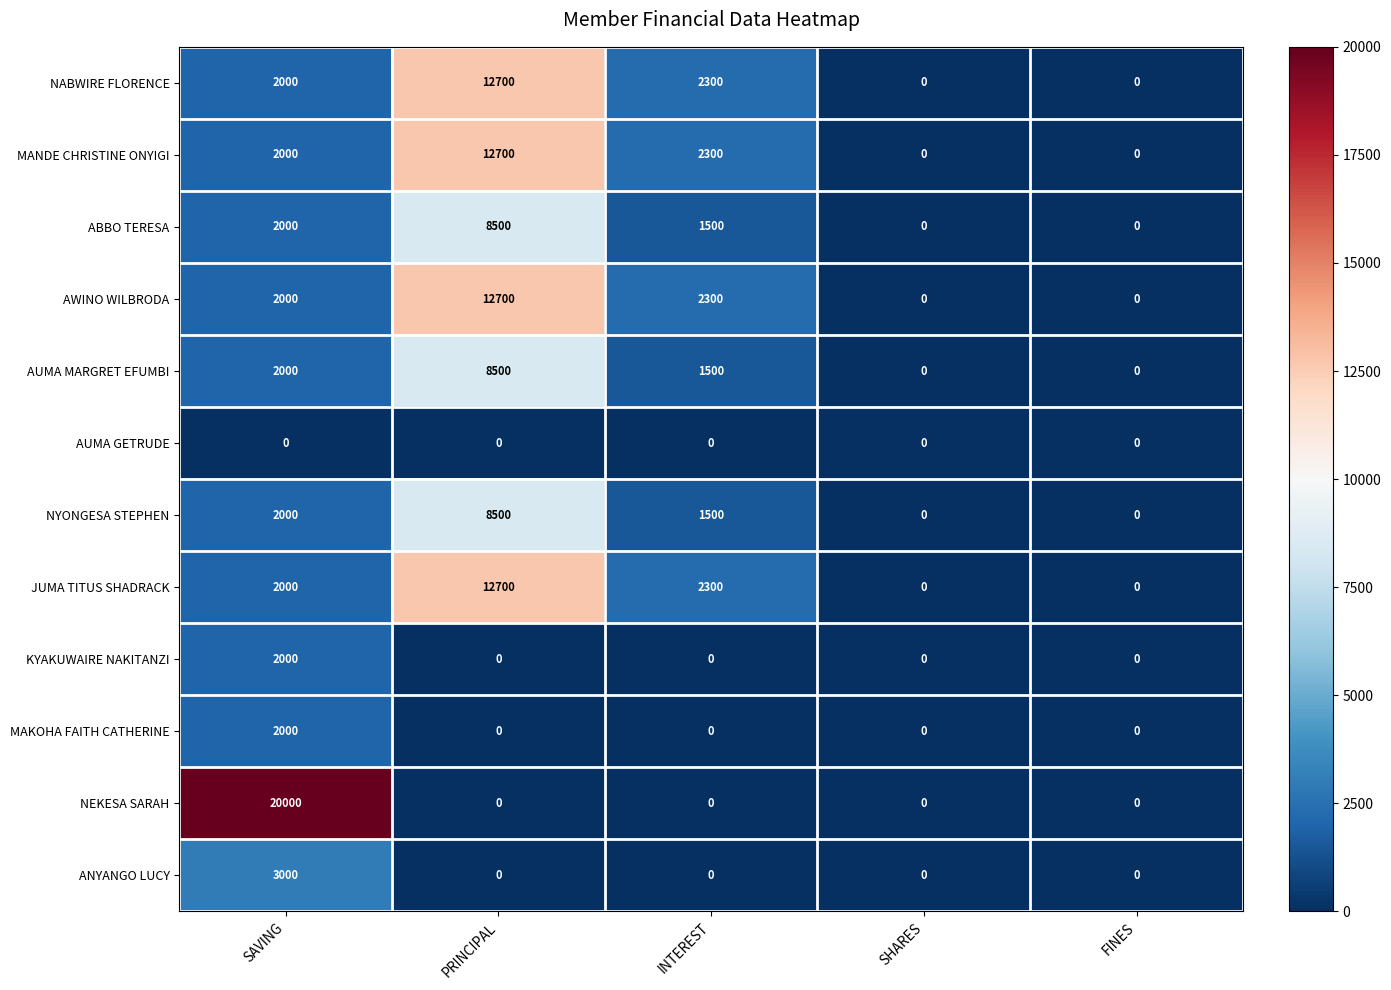

The NEKESA SARAH series shows 8255 at PRINCIPAL. True or false?

False